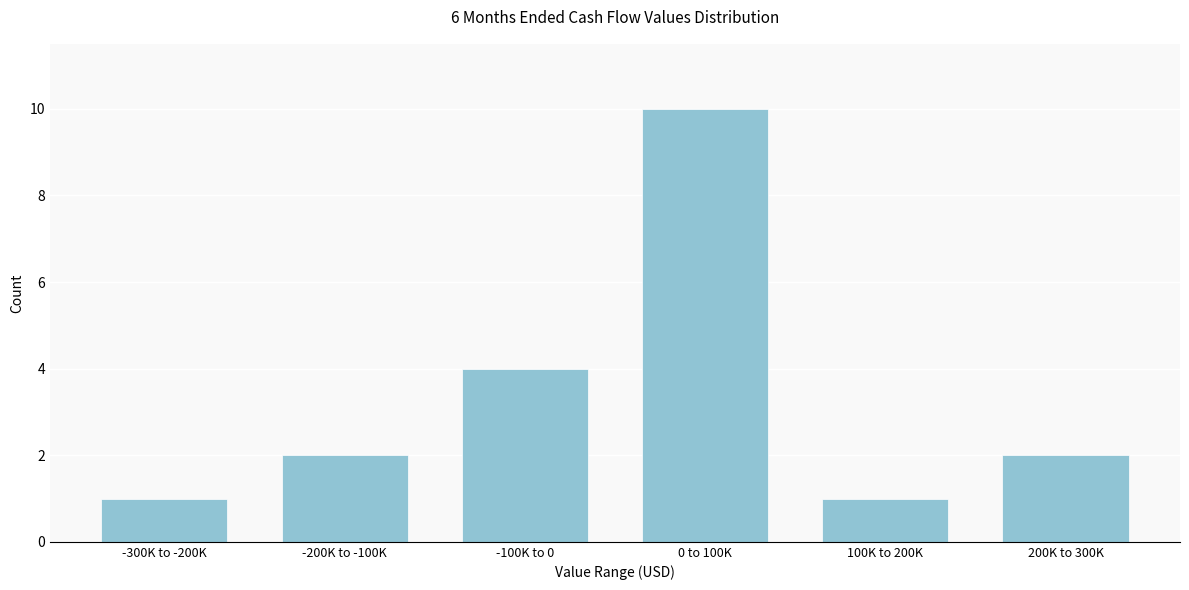

Reading left to right, what are all the values shown in this chart?

1	2	4	10	1	2